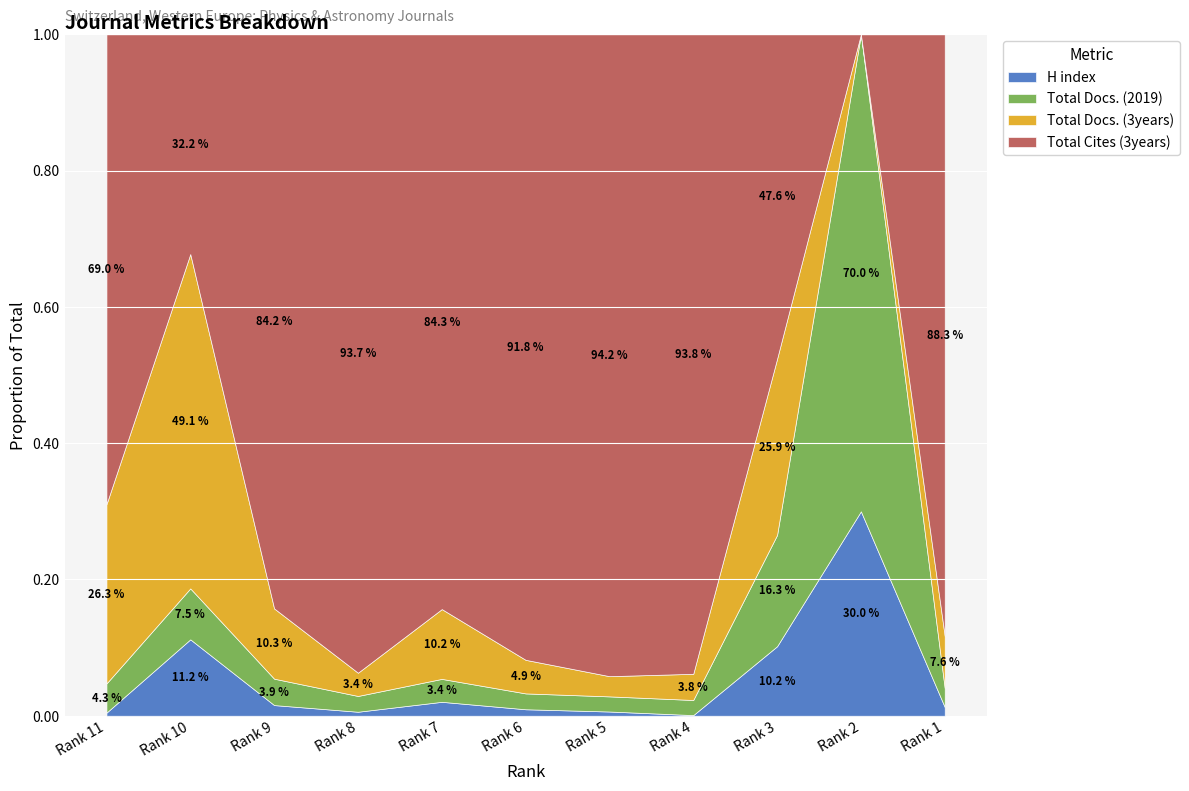

What is the value of the Total Docs. (3years) point at the 5th from the left?

140